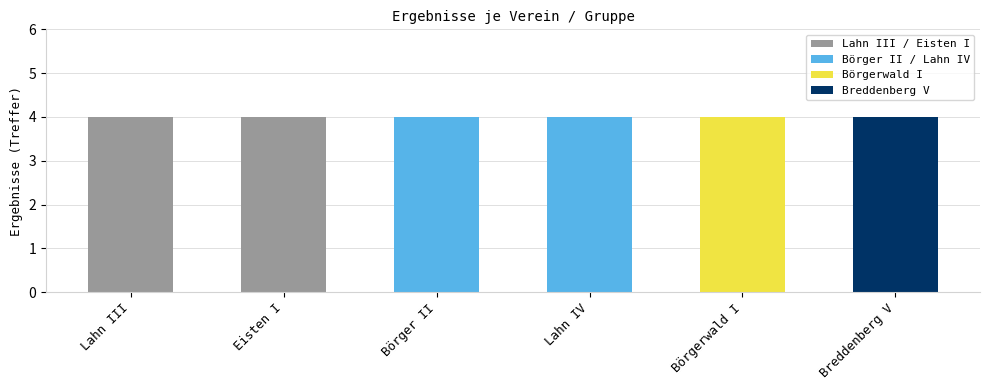

True or false: Lahn IV has a value of 6 at Lahn III.

False